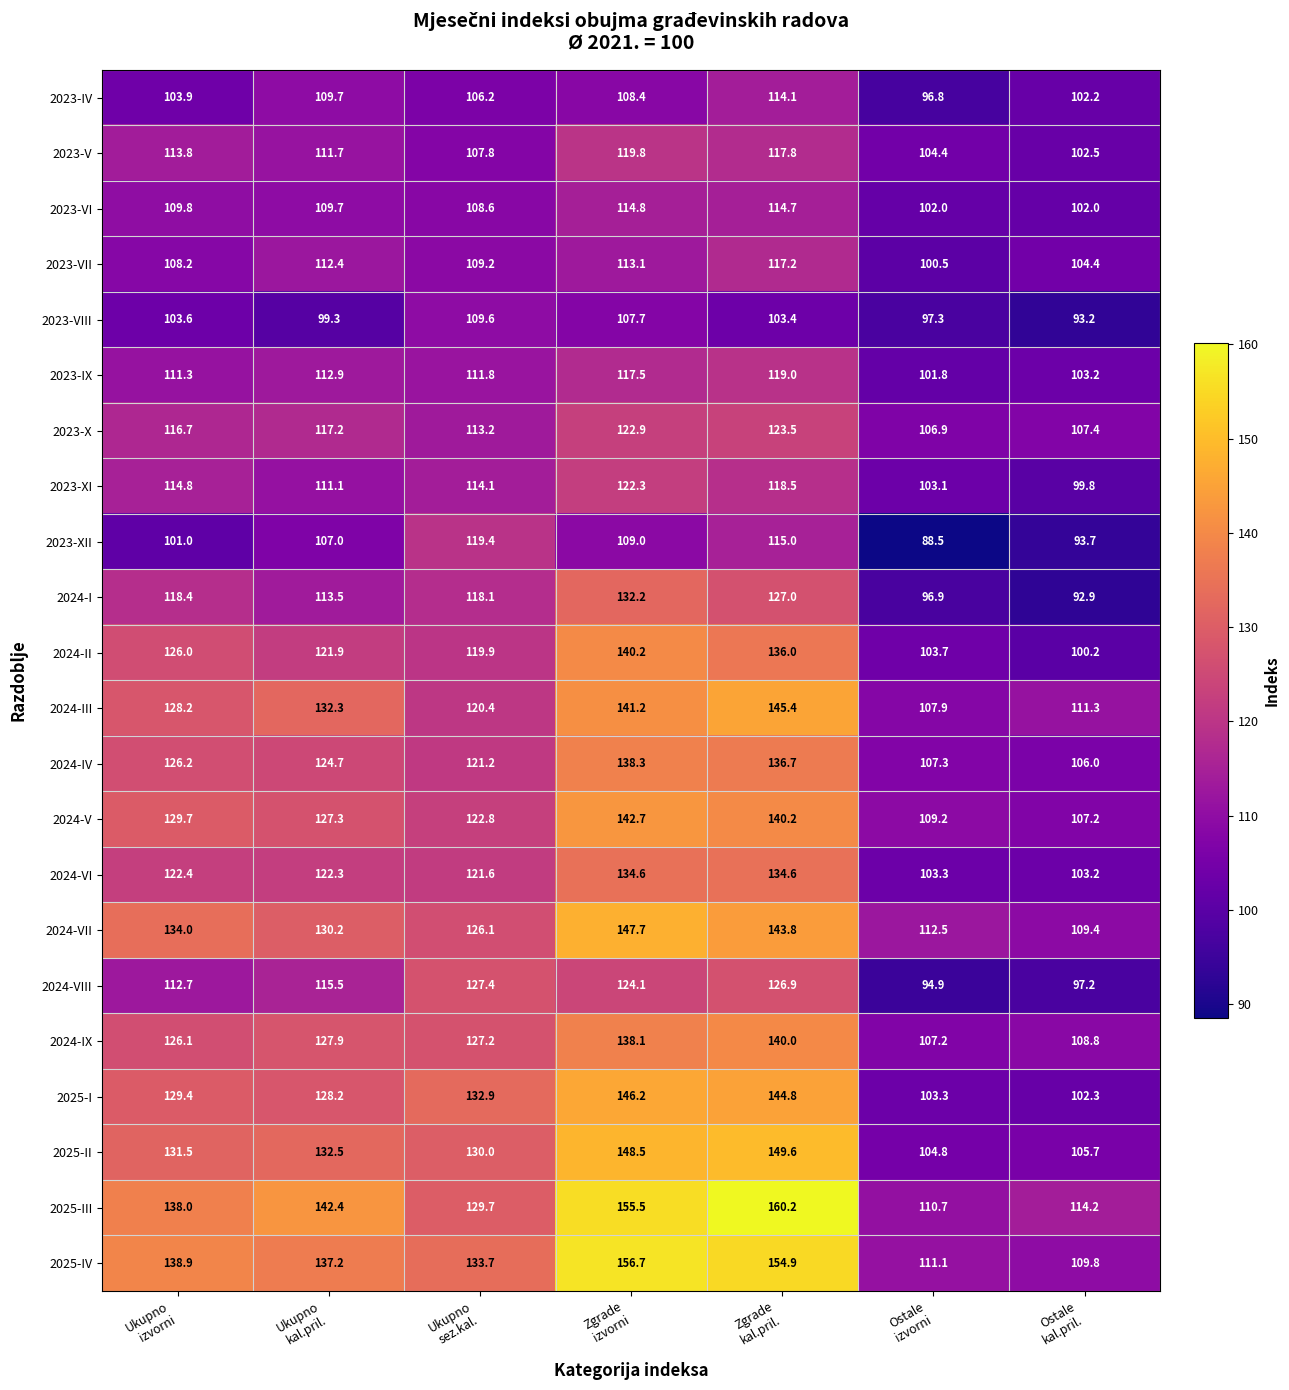

List the series in order of their peak value, highest first.

2025-III, 2025-IV, 2025-II, 2024-VII, 2025-I, 2024-III, 2024-V, 2024-II, 2024-IX, 2024-IV, 2024-VI, 2024-I, 2024-VIII, 2023-X, 2023-XI, 2023-V, 2023-XII, 2023-IX, 2023-VII, 2023-VI, 2023-IV, 2023-VIII